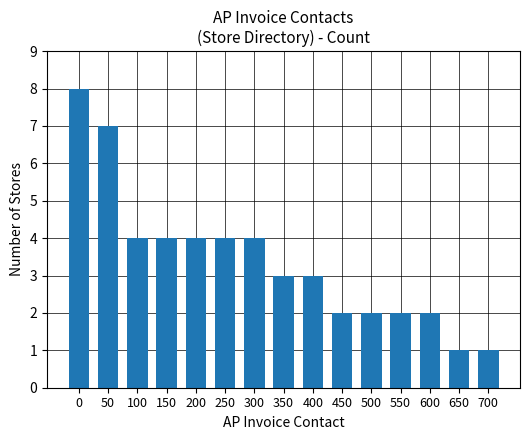

Between 600 and 50, which is larger?

50